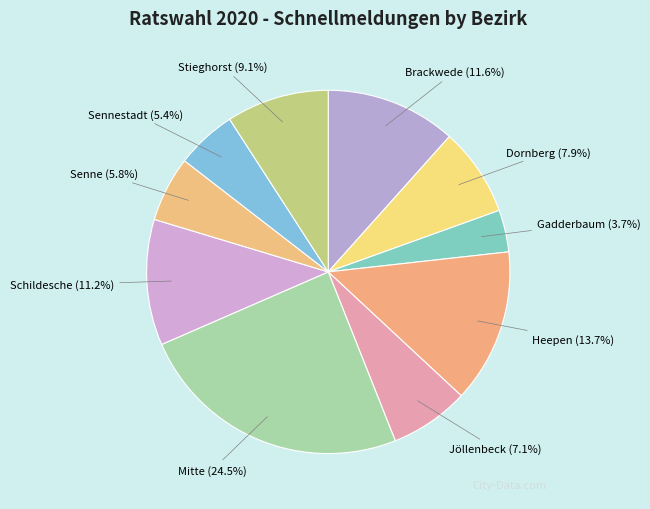

How much of the chart is everything except Gadderbaum?

96.3%